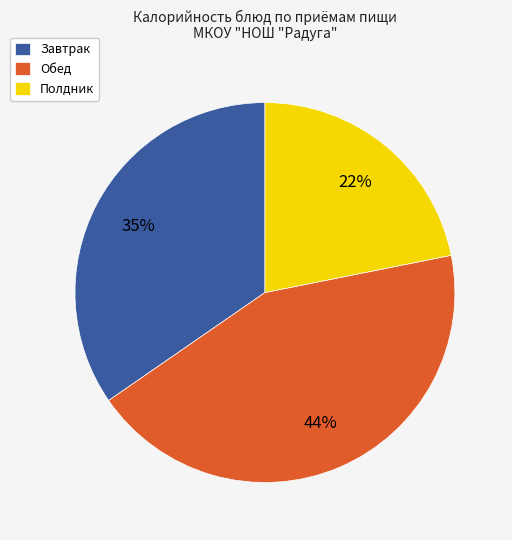

What percentage is the Обед slice, to the nearest percent?

44%